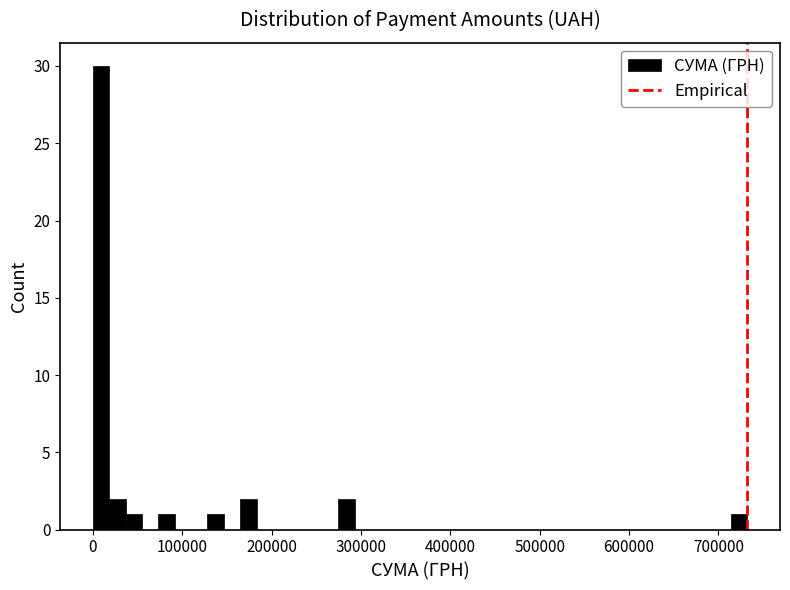

Read against the x-axis, roughly where is the centre of the tallest bar?

10000